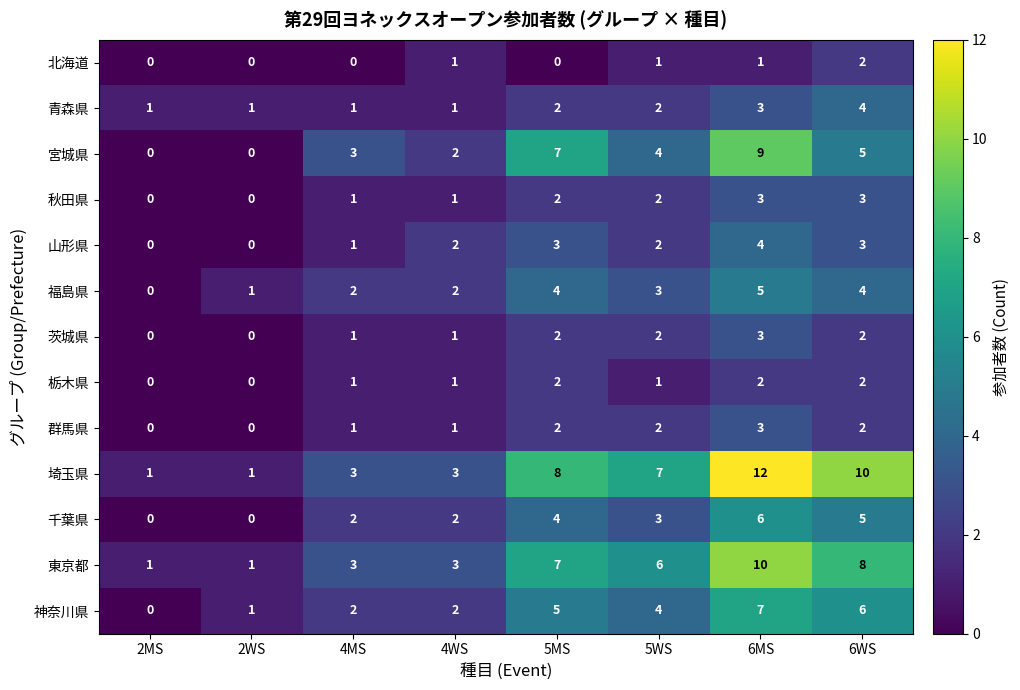

How many data points in 青森県 are less than 2?

4